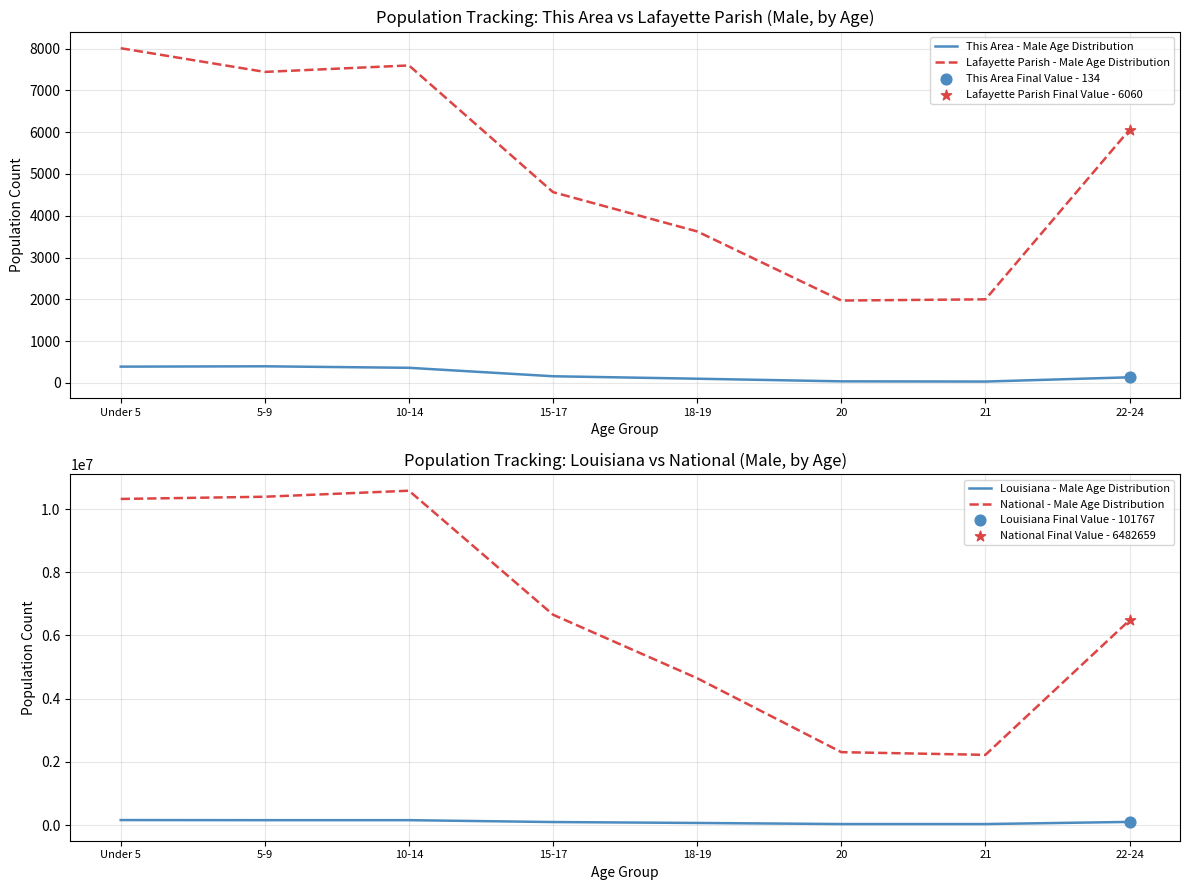

Which series contains the highest Y value?

National - Male Age Distribution